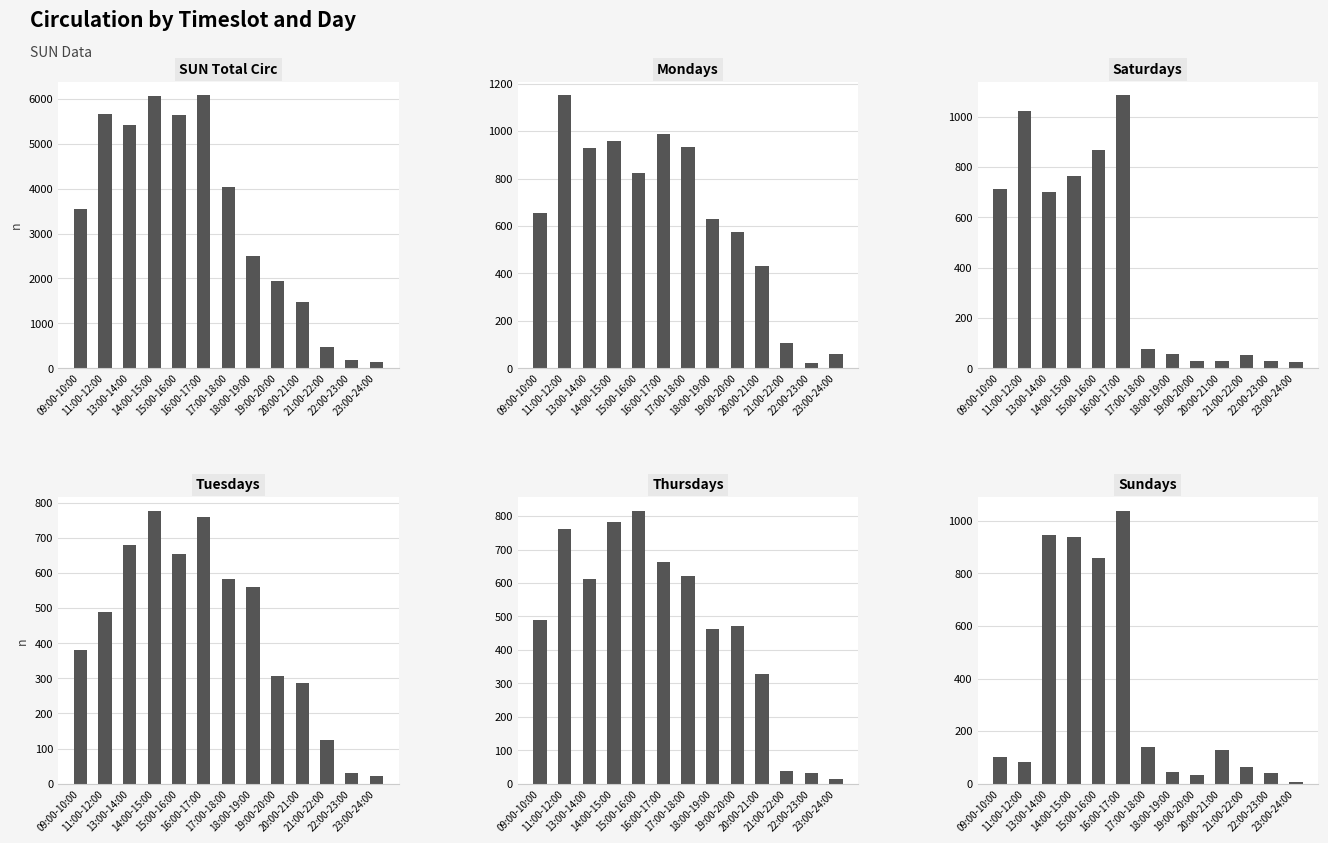

Rank the series by their maximum value, from highest to lowest.

SUN Total Circ, Mondays, Saturdays, Sundays, Thursdays, Tuesdays